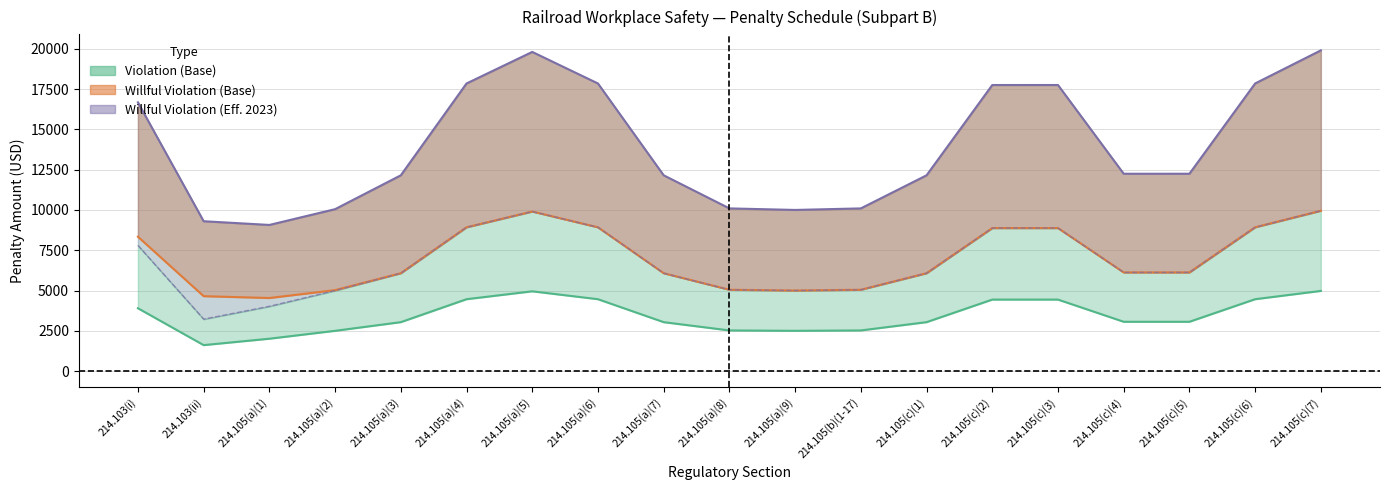

How many values in the Willful Violation (Effective Mar. 8, 2023) series are below 6123?

9